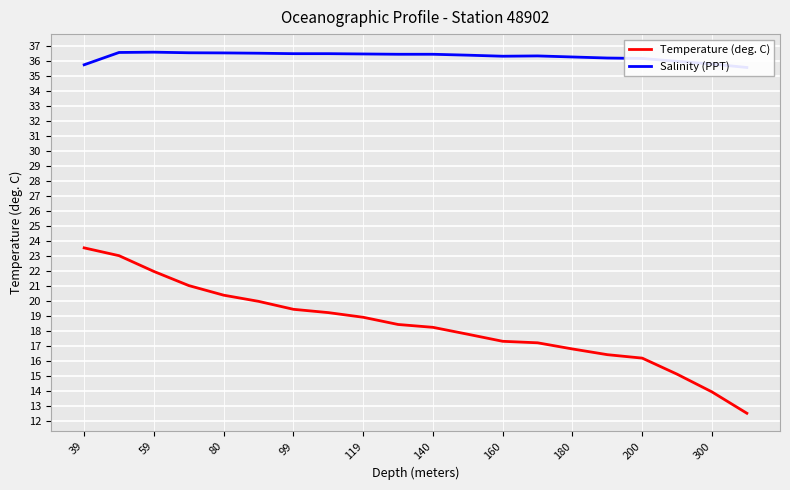

The value of Temperature (deg. C) at 80 is 20.4. True or false?

True